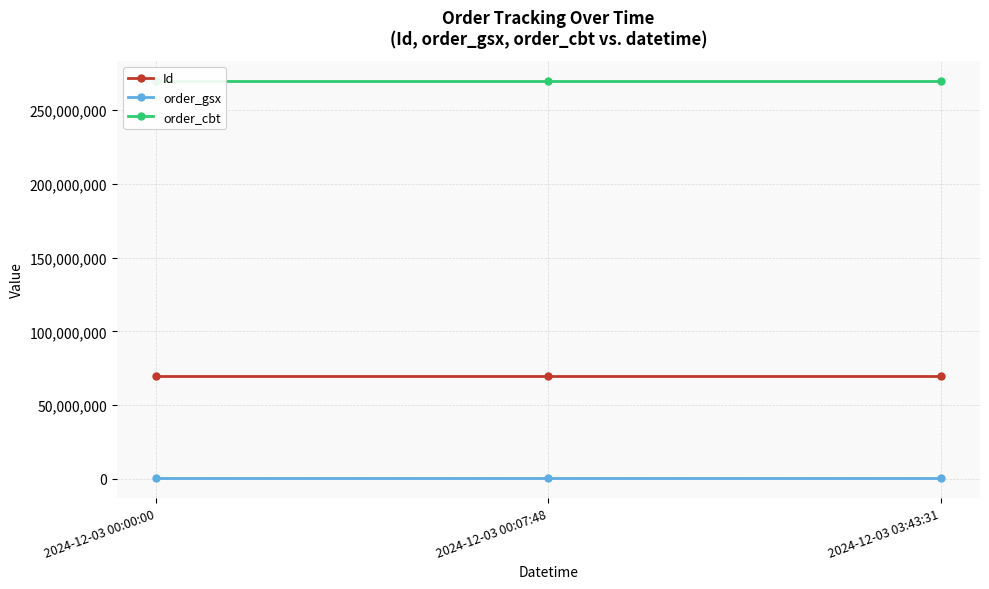

Which category has the highest value in the order_gsx series?

2024-12-03 00:00:00